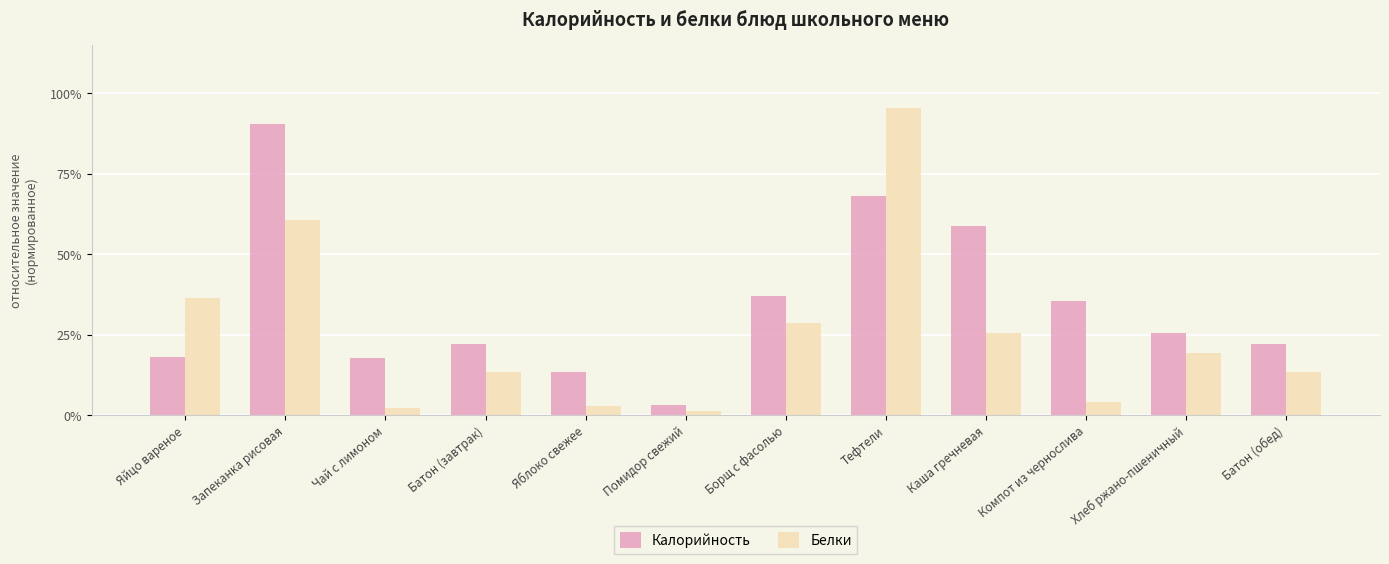

List the series in order of their overall mean, highest first.

Калорийность, Белки